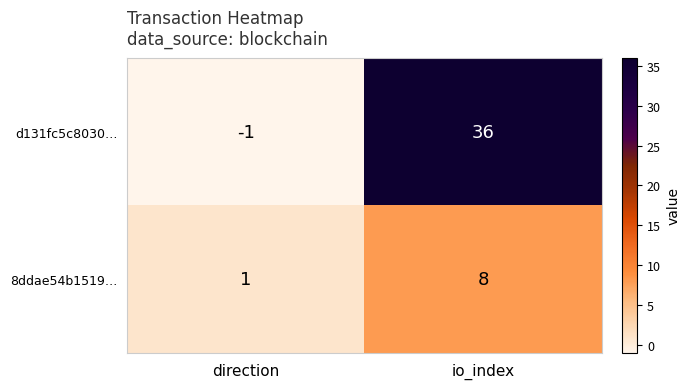

The value of 8ddae54b1519… at direction is 0. True or false?

False